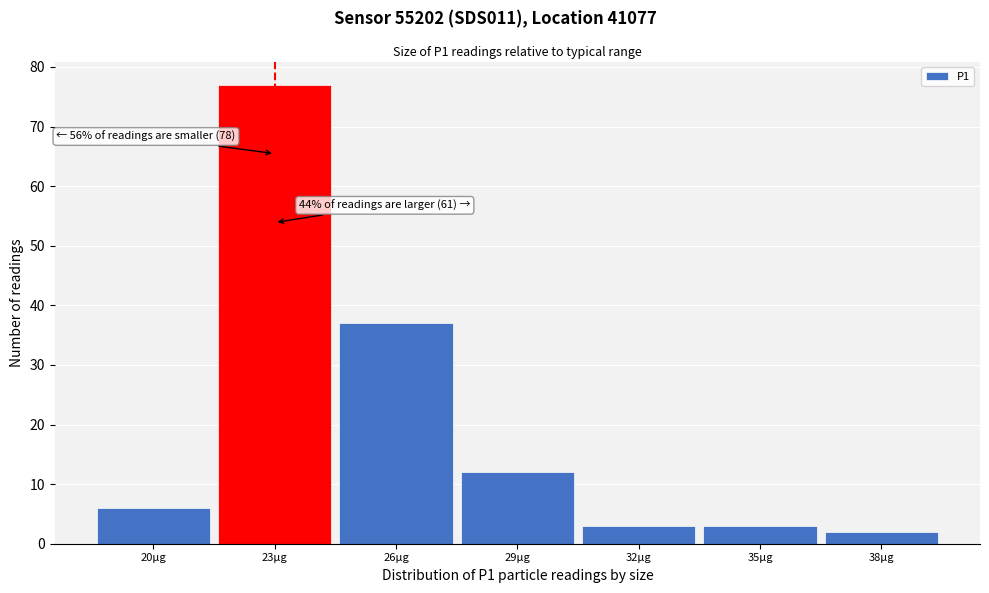

Reading right to left, what are all the values shown in this chart?

38µg=2	35µg=3	32µg=3	29µg=12	26µg=37	23µg=77	20µg=6